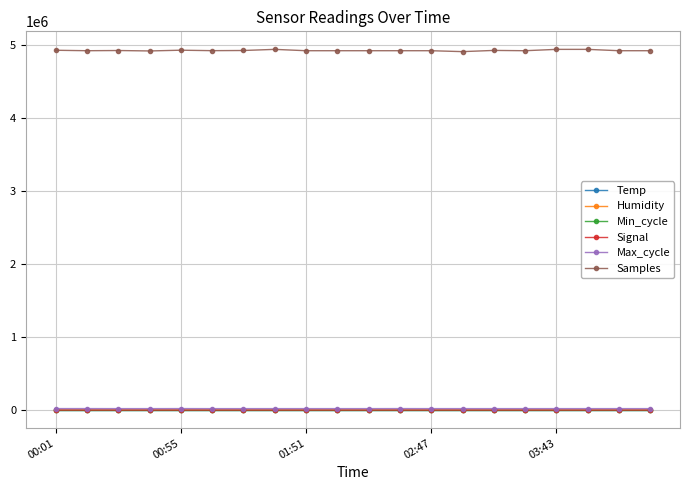

At how many categories does at least one series exceed 918230?

20